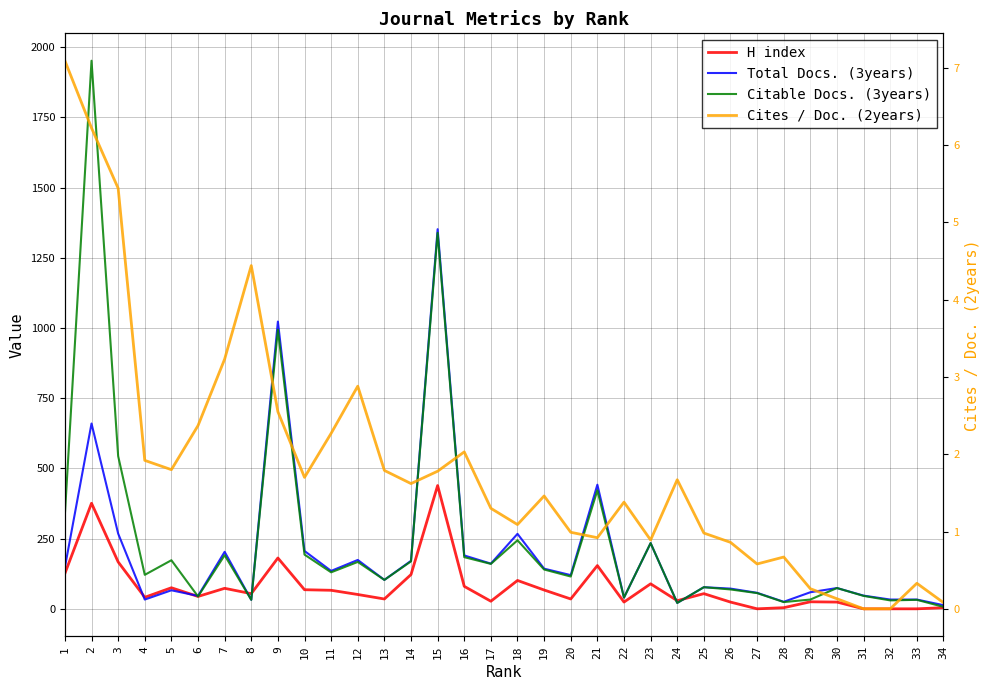

True or false: Total Docs. (3years) and Citable Docs. (3years) cross at least once.

True